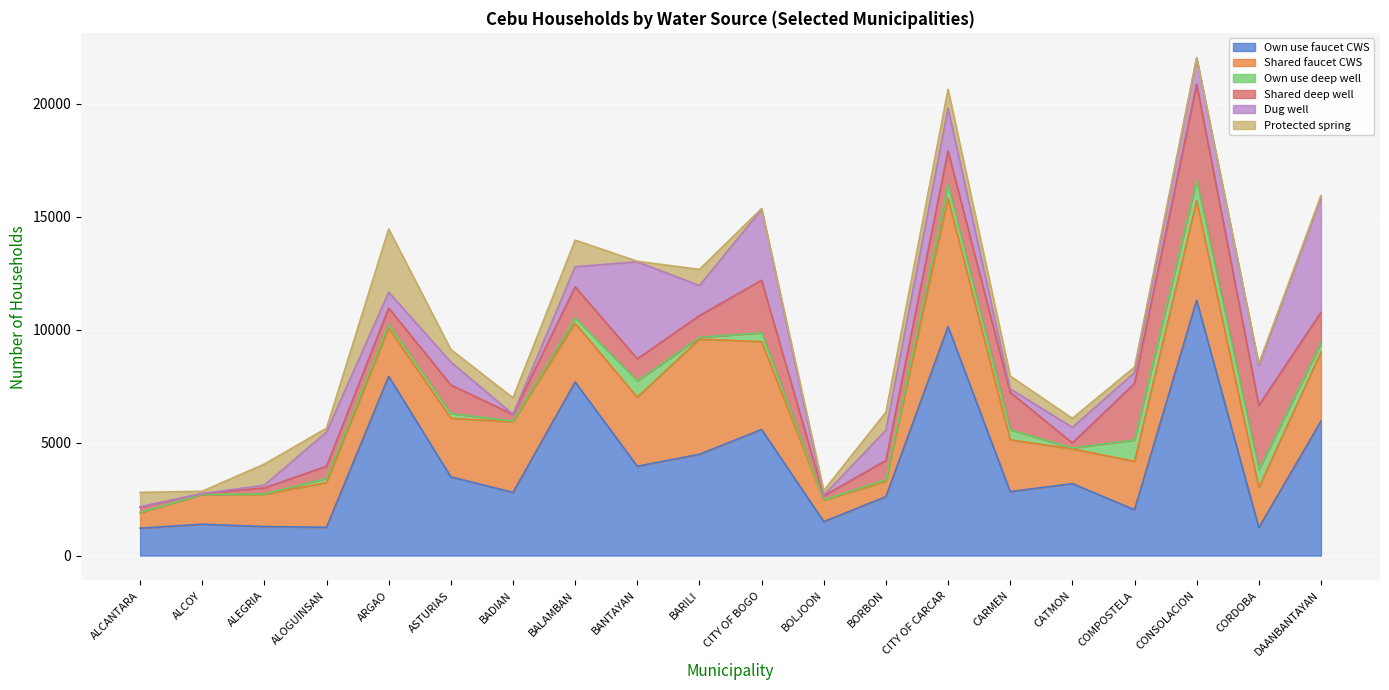

What are all the series names shown in the legend?

Own use faucet CWS, Shared faucet CWS, Own use deep well, Shared deep well, Dug well, Protected spring